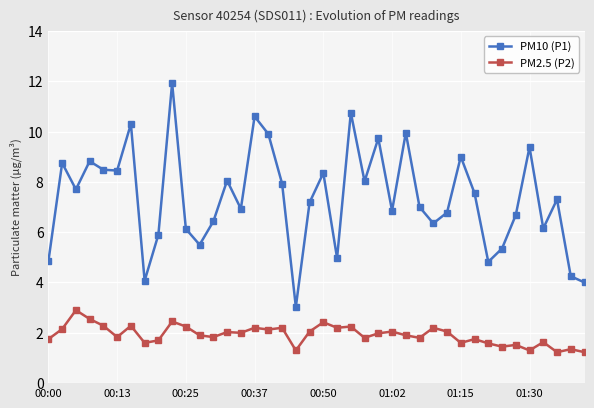

Rank the series by their maximum value, from lowest to highest.

PM2.5 (P2), PM10 (P1)